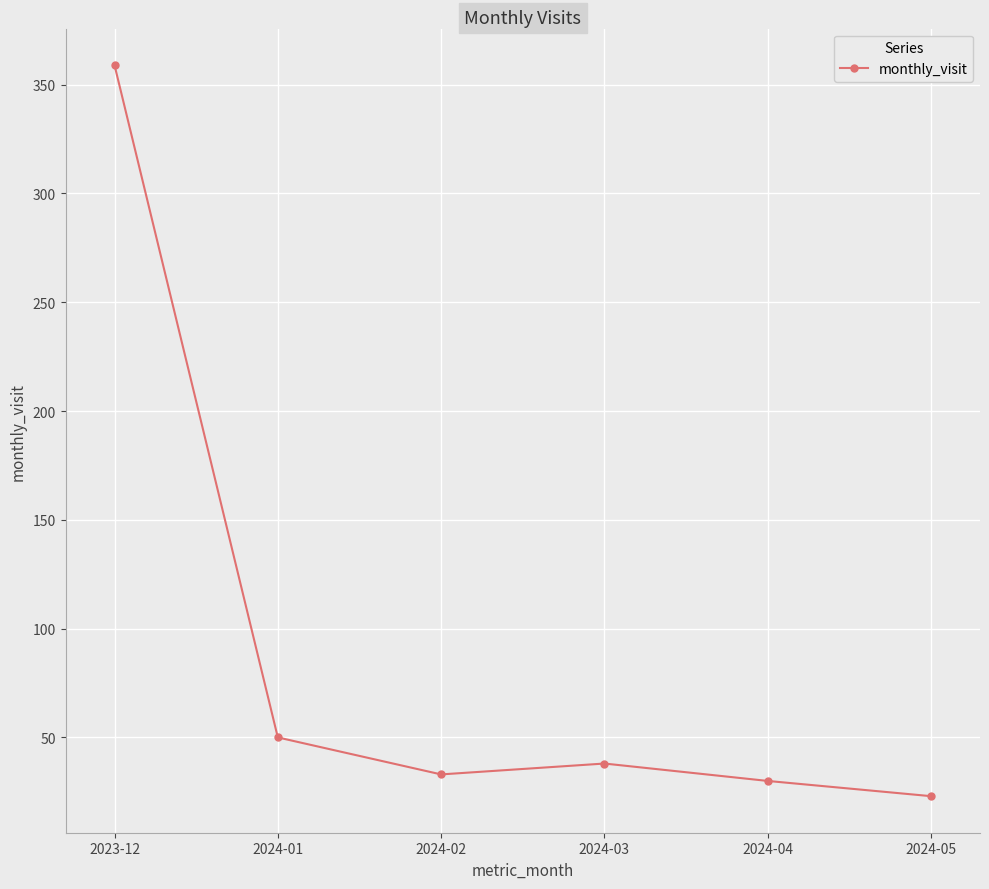

What is the change in value from 2023-12 to 2024-01?

-309